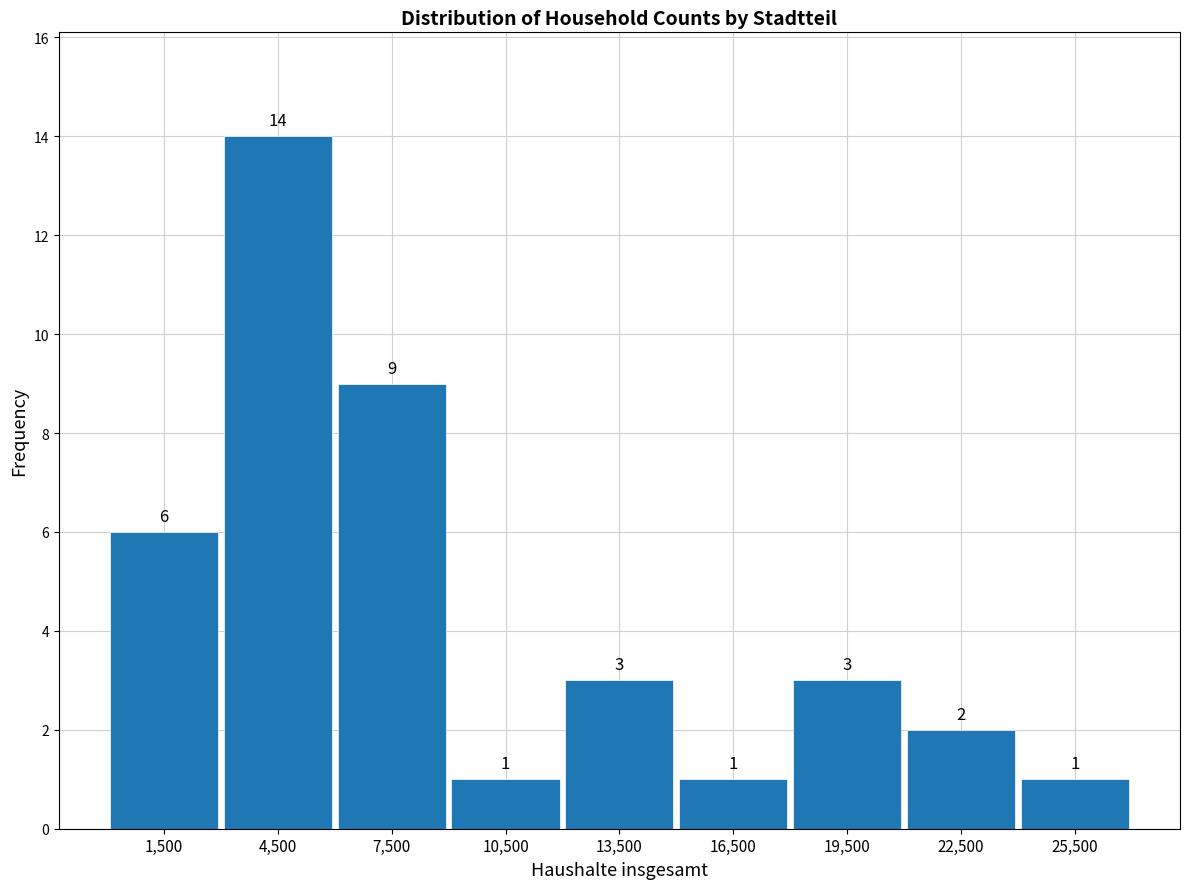

Reading left to right, list every bar in this chart as the range it spans on the x-axis followed by its height.

0 to 3000: 6
3000 to 6000: 14
6000 to 9000: 9
9000 to 12000: 1
12000 to 15000: 3
15000 to 18000: 1
18000 to 21000: 3
21000 to 24000: 2
24000 to 27000: 1